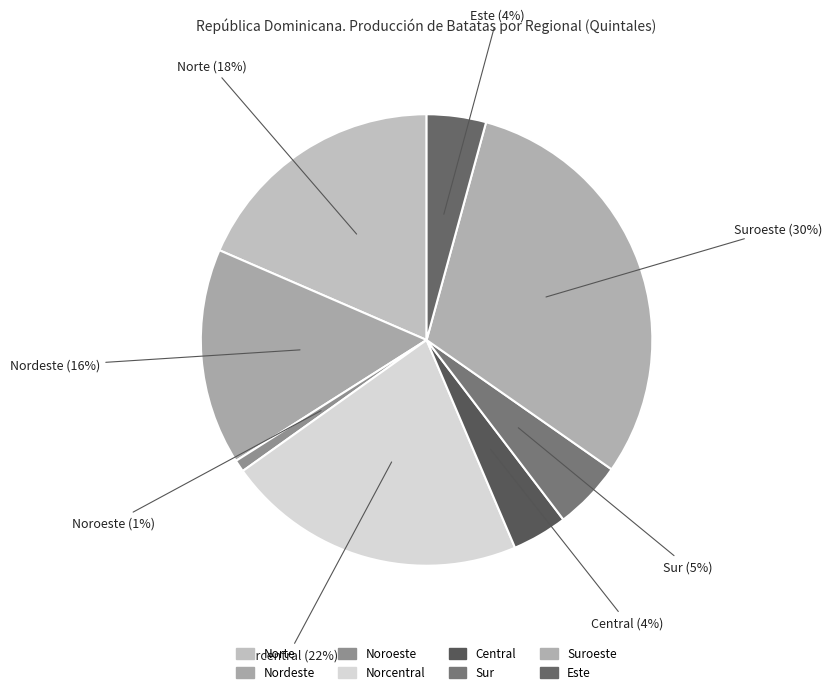

How many segments does this pie chart have?

8